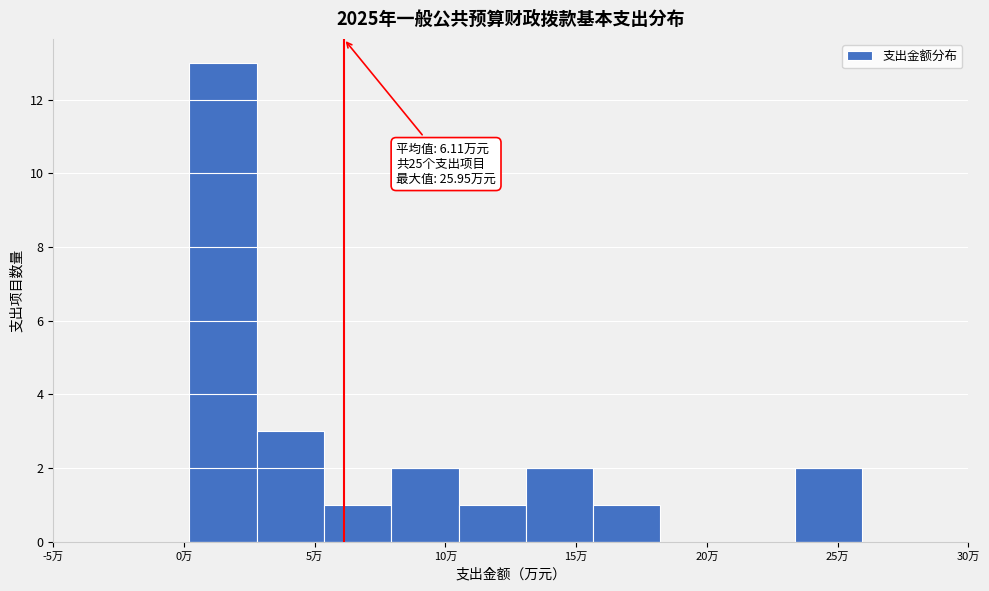

Over which range of the x-axis is the bar tallest?

0.0 to 3.0